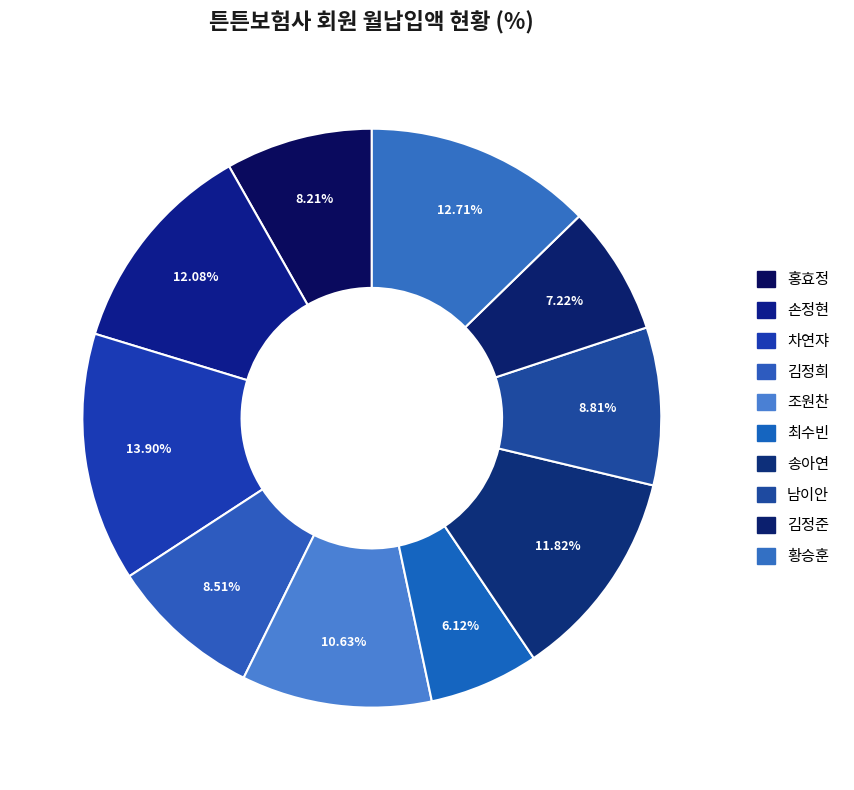

To the nearest percent, what portion does 김정희 represent?

9%